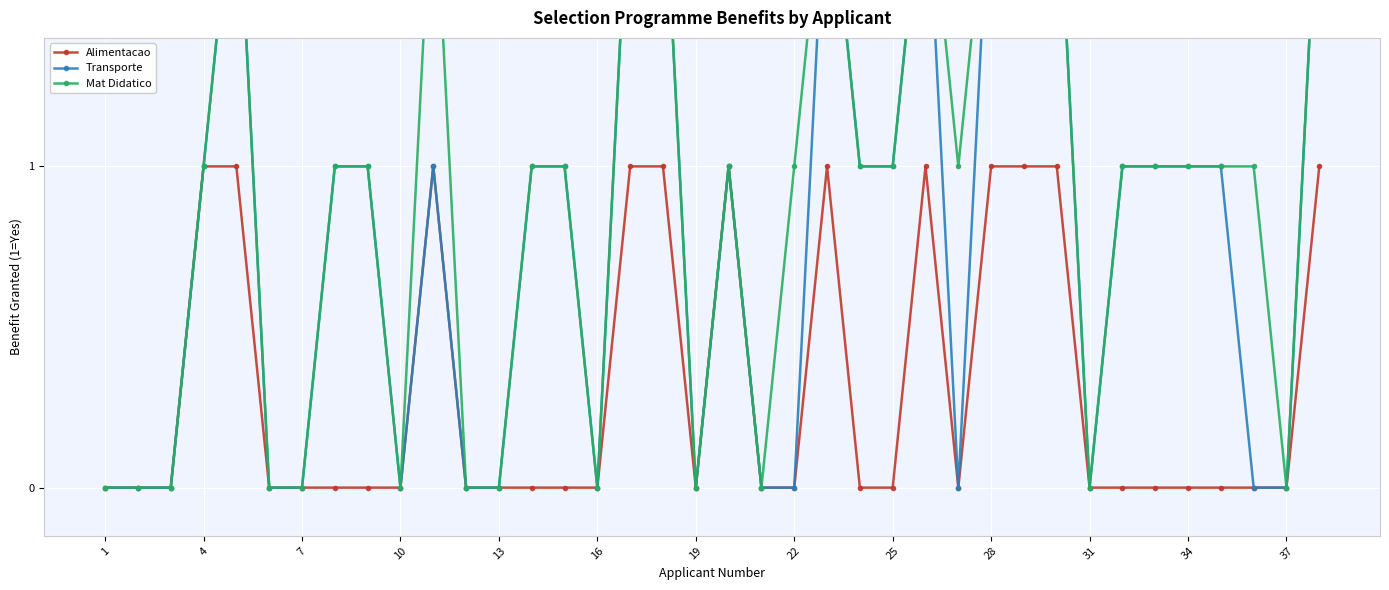

Is this an area chart (filled region under the line)?

No